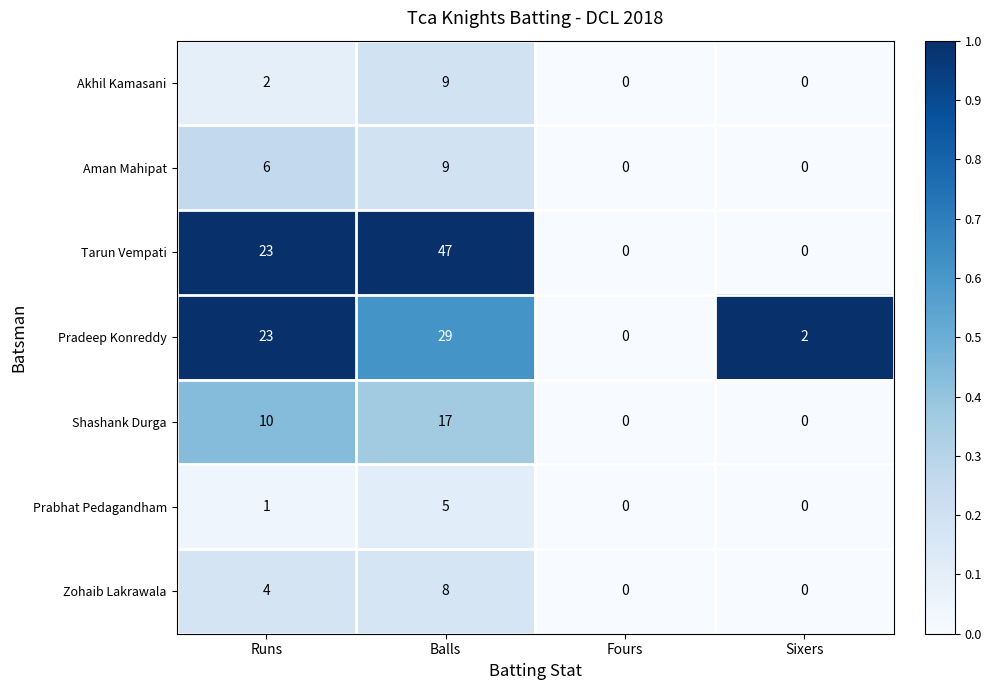

Reading right to left, extract all data points from this chart.

Akhil Kamasani: 0	0	9	2
Aman Mahipat: 0	0	9	6
Tarun Vempati: 0	0	47	23
Pradeep Konreddy: 2	0	29	23
Shashank Durga: 0	0	17	10
Prabhat Pedagandham: 0	0	5	1
Zohaib Lakrawala: 0	0	8	4